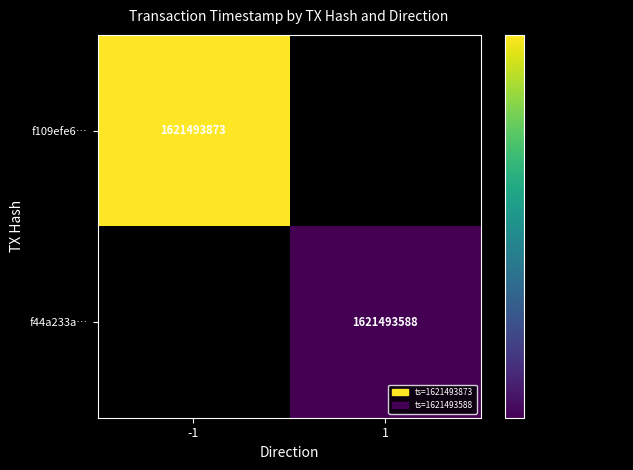

At time_stamp, list the series in order from smallest to largest.

f44a233a9b27cb86b96f4206e32f525610caef5, f109efe650056b5f2e7046b7e33a3dd7f6b7cf4